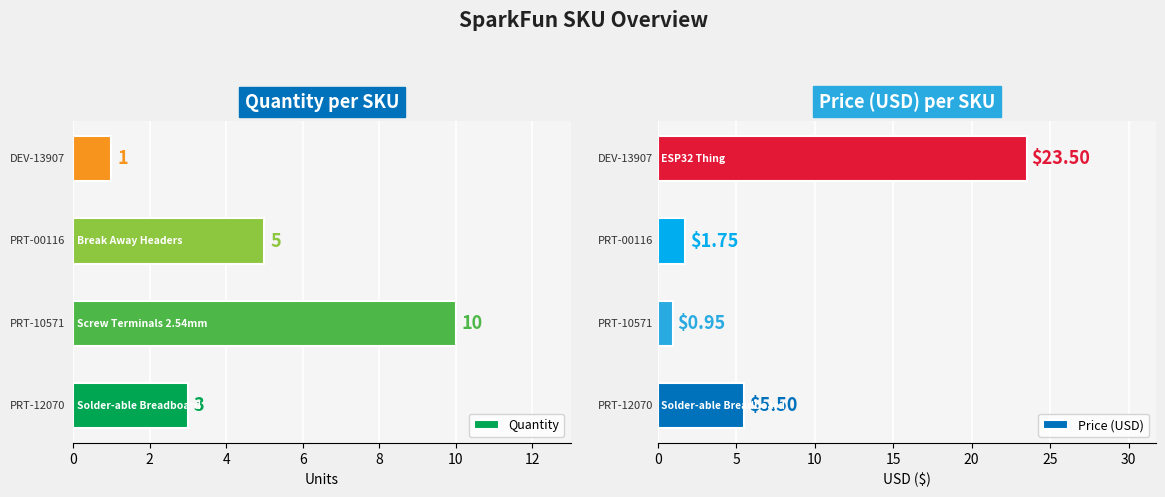

What is the highest value of the Quantity series?

10